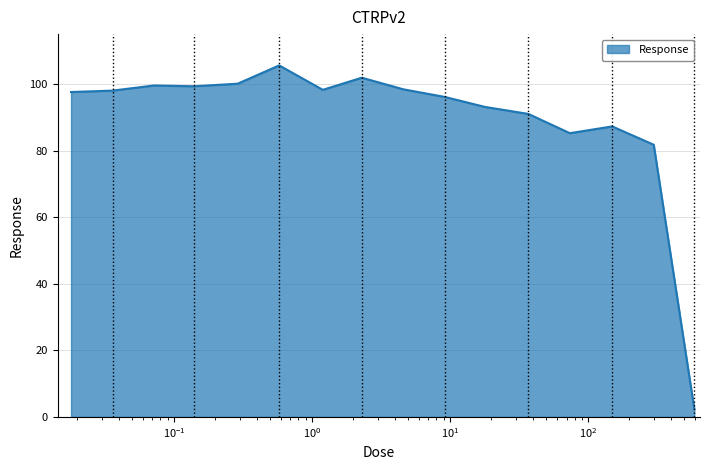

What is the sum of all values?

1435.8